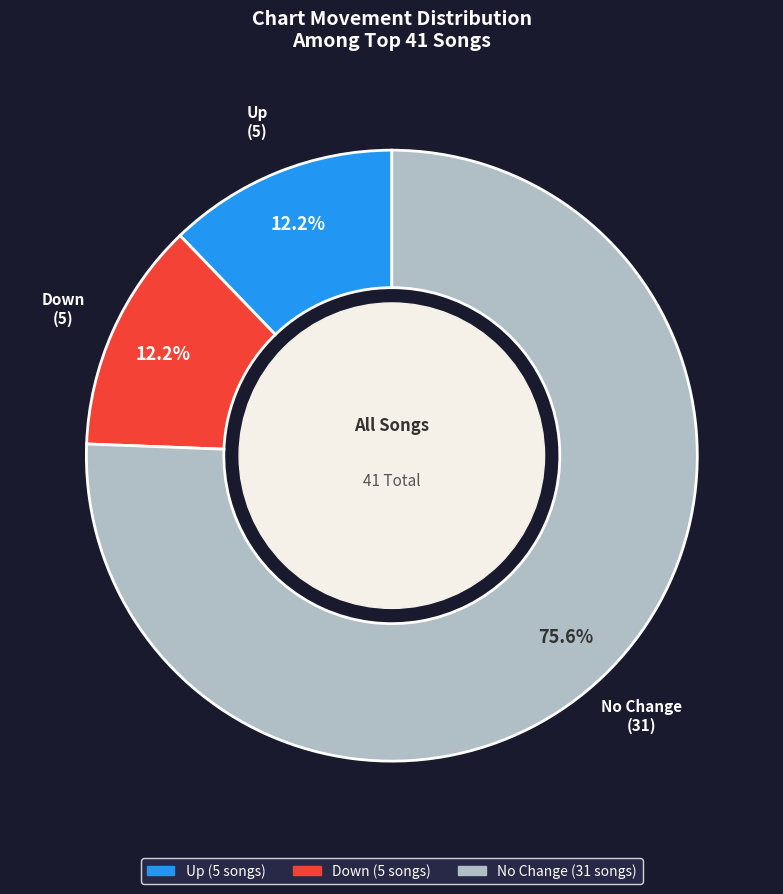

Is there a majority slice in this chart?

Yes